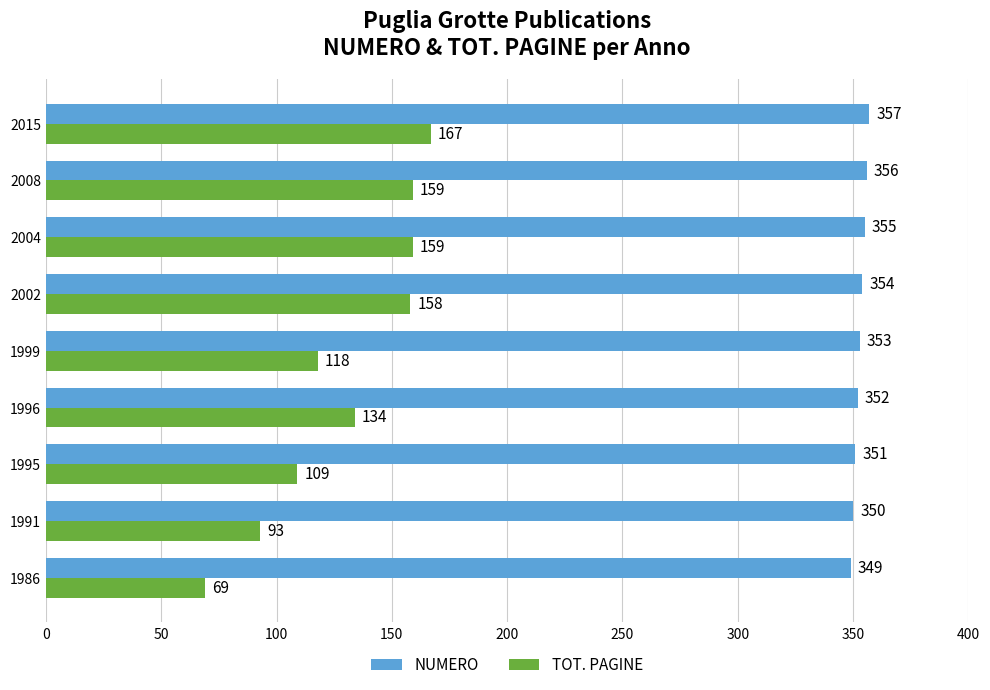

At which category is the sum across all series the highest?

2015